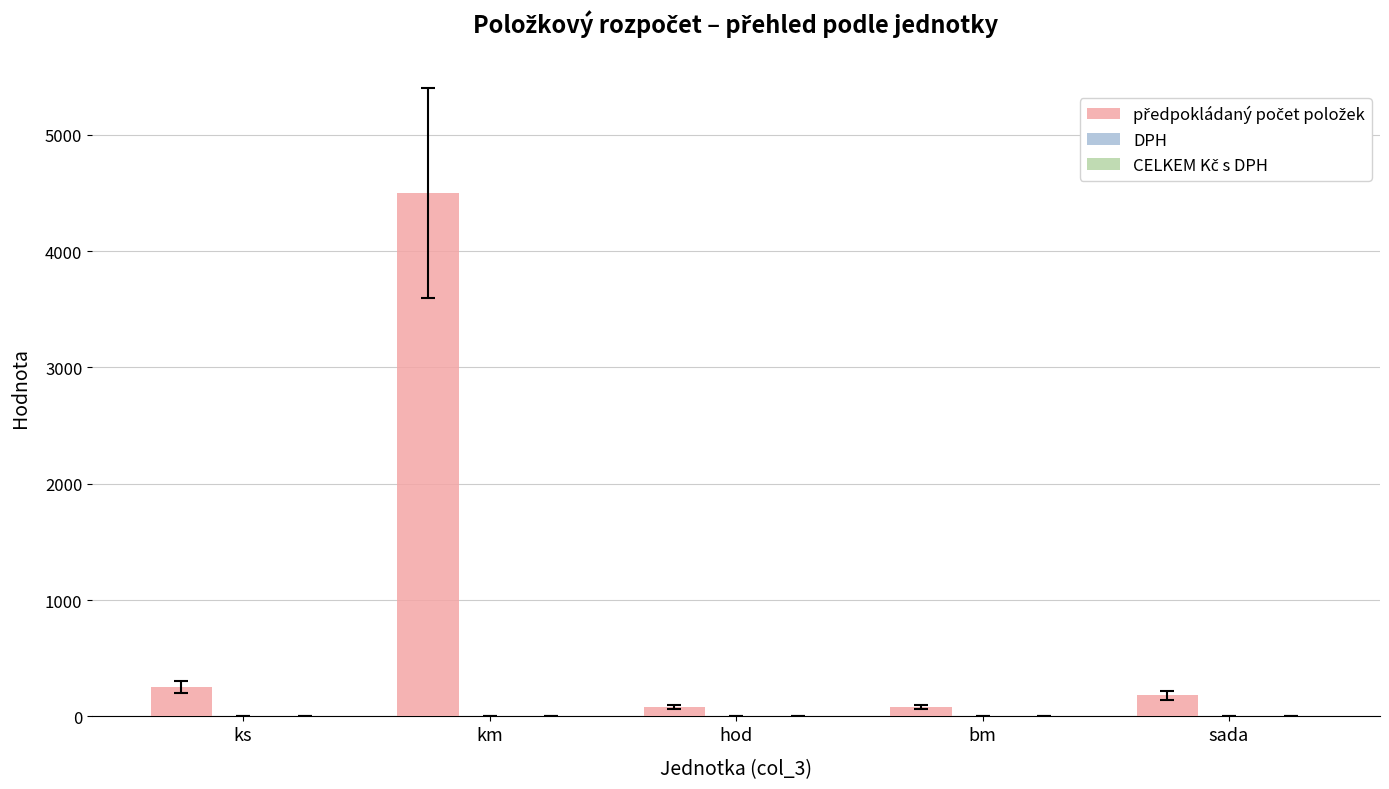

What is the maximum value shown in the chart?

4500